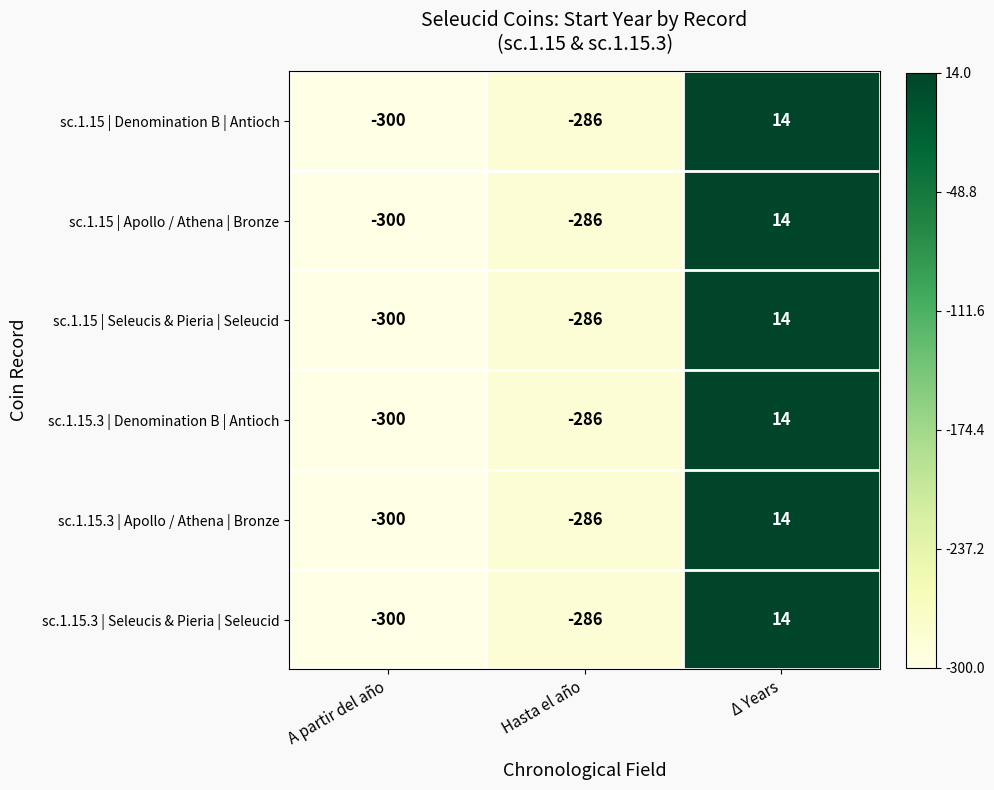

At which category does the chart reach its peak across all series?

Δ Years